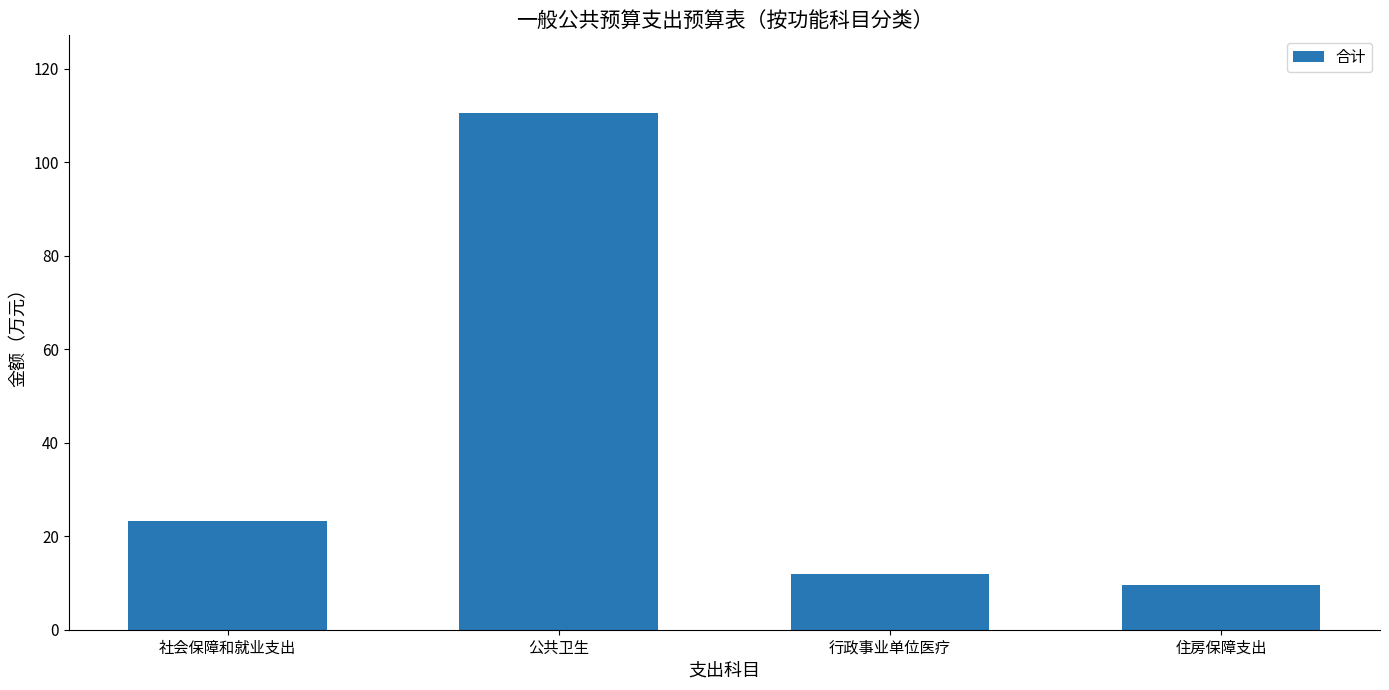

Reading right to left, extract all data points from this chart.

住房保障支出=9.5	行政事业单位医疗=11.9	公共卫生=110.6	社会保障和就业支出=23.2